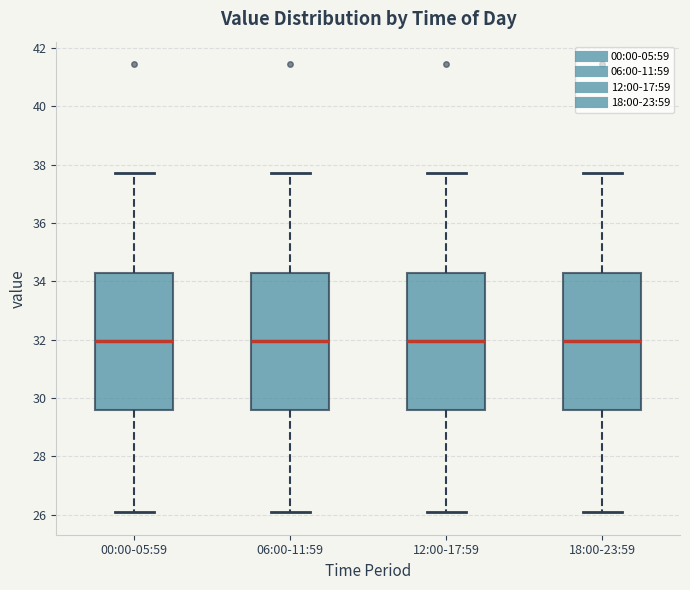

Reading left to right, read every box against the y-axis: the position of its median line, the range the box covers, and the ends of its whiskers. The values are not printed on the chart, so give them approximately, as read against the axis.

00:00-05:59: median 32.0, box 29.6 to 34.2, whiskers 26.0 to 37.8
06:00-11:59: median 32.0, box 29.6 to 34.2, whiskers 26.0 to 37.8
12:00-17:59: median 32.0, box 29.6 to 34.2, whiskers 26.0 to 37.8
18:00-23:59: median 32.0, box 29.6 to 34.2, whiskers 26.0 to 37.8